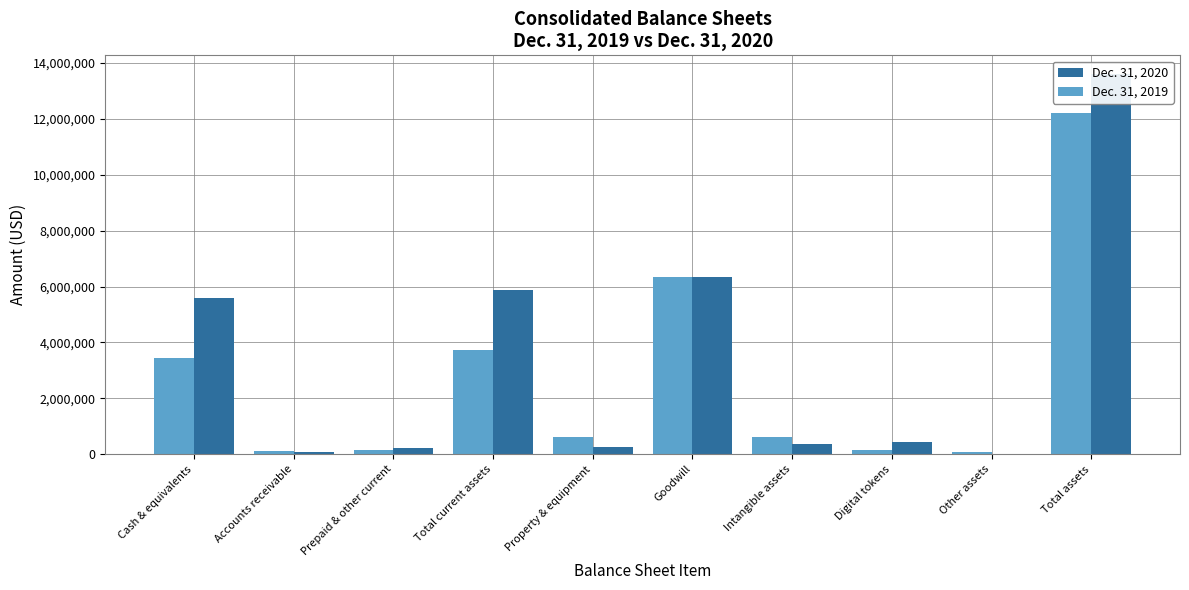

What is the minimum value for Dec. 31, 2019?

86876